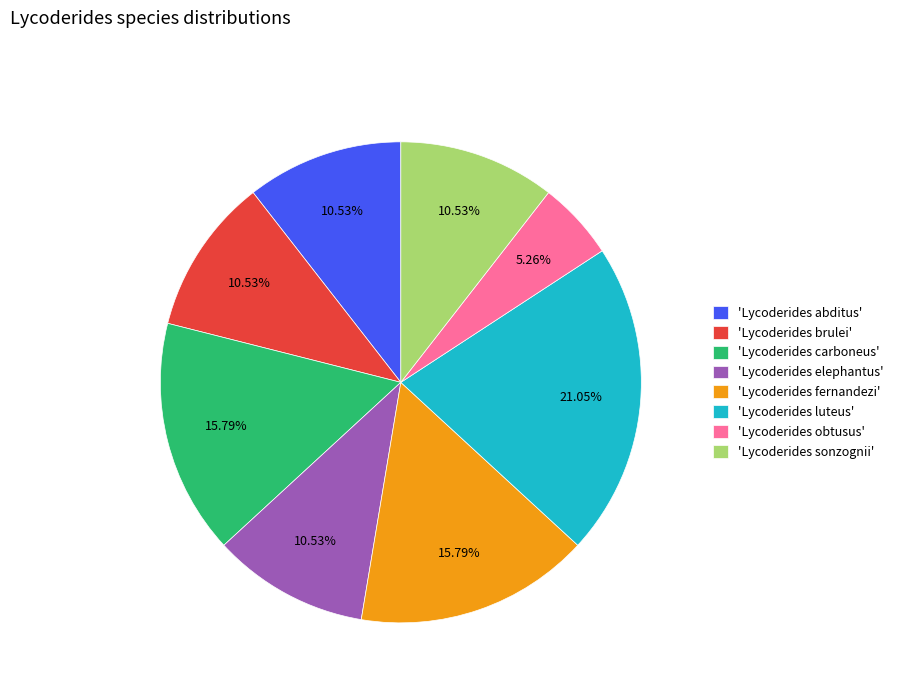

Do 'Lycoderides obtusus' and 'Lycoderides elephantus' together represent more than half of the pie?

No